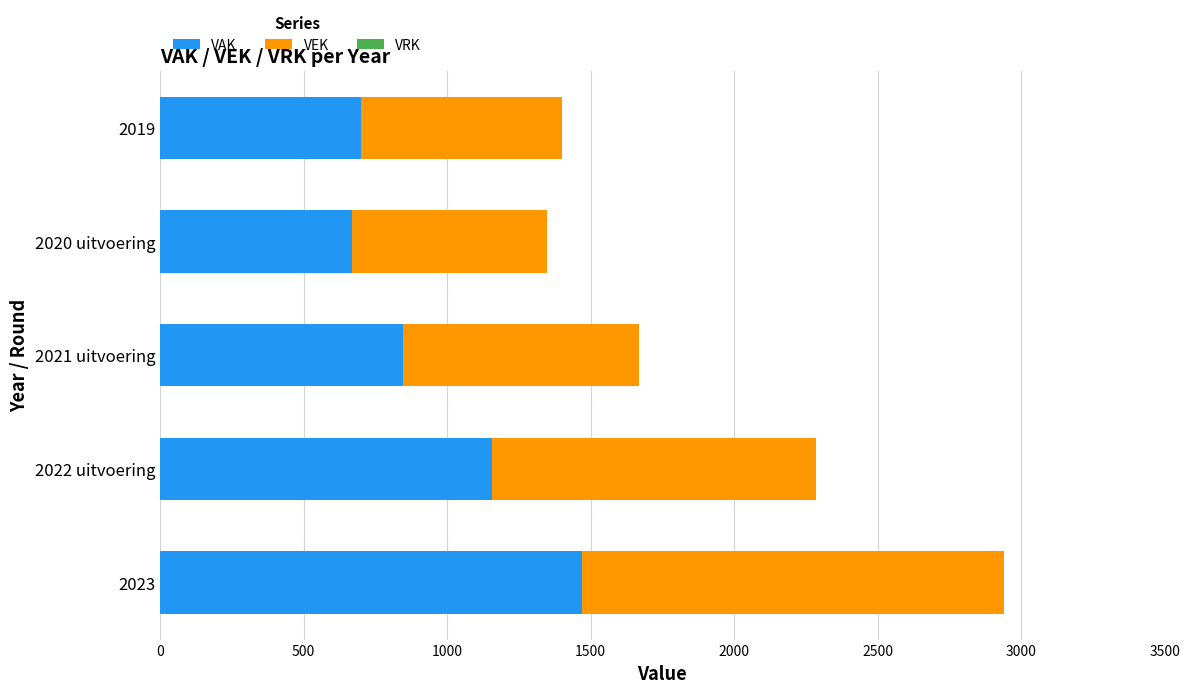

What is the sum of all VAK values?

4842